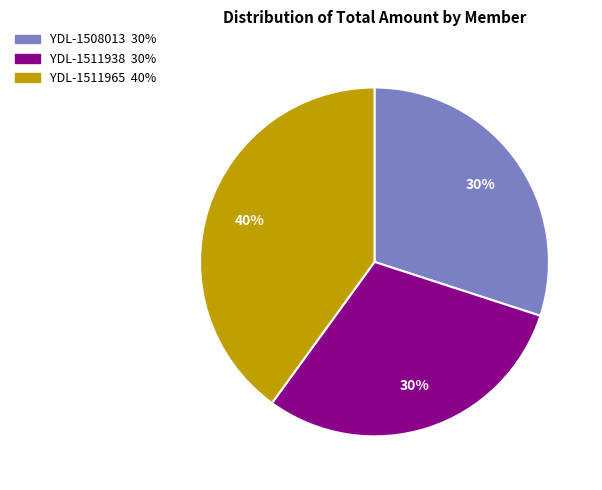

To the nearest percent, what is the difference between the largest and smallest slice percentages?

10%